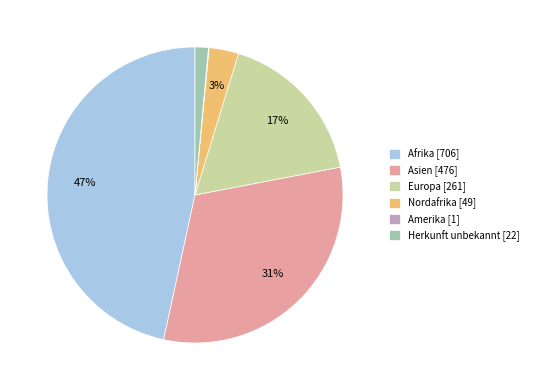

Which category has the biggest portion of the pie?

Afrika [706]